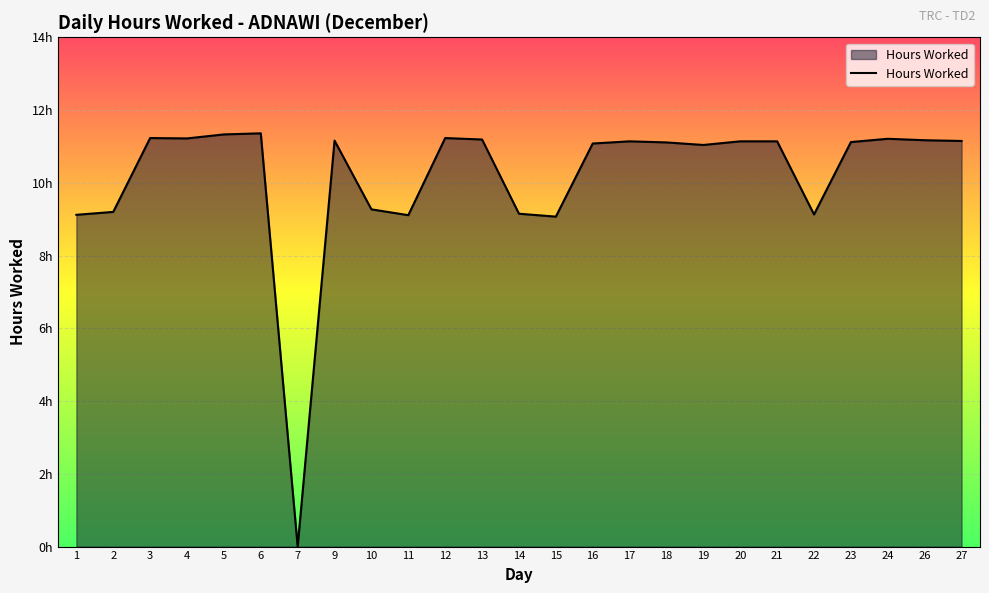

Where does the data first go above 11?

3